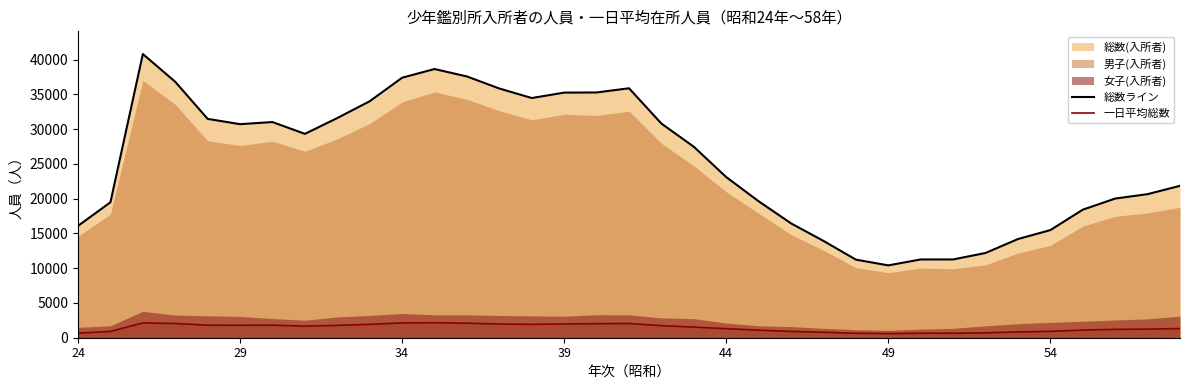

True or false: 総数ライン and 一日平均総数 intersect in this chart.

False